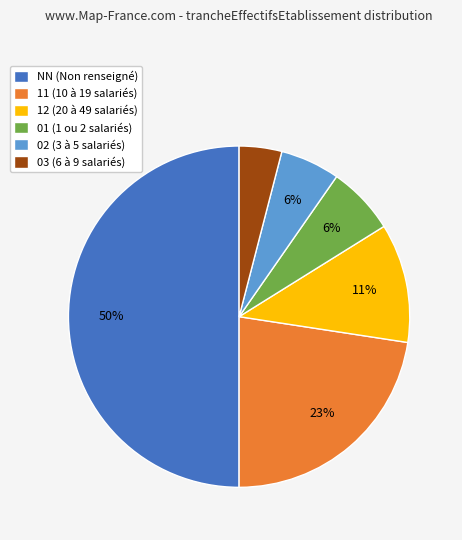

Which category has the smallest portion of the pie?

03 (6 à 9 salariés)